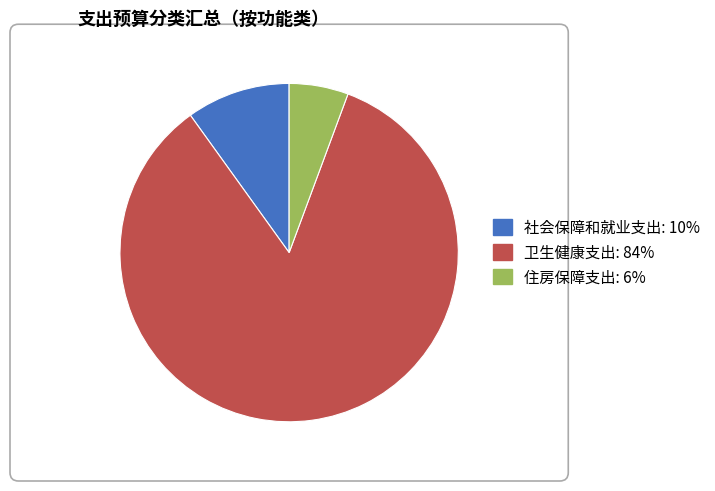

What is the smallest slice in the pie chart?

住房保障支出